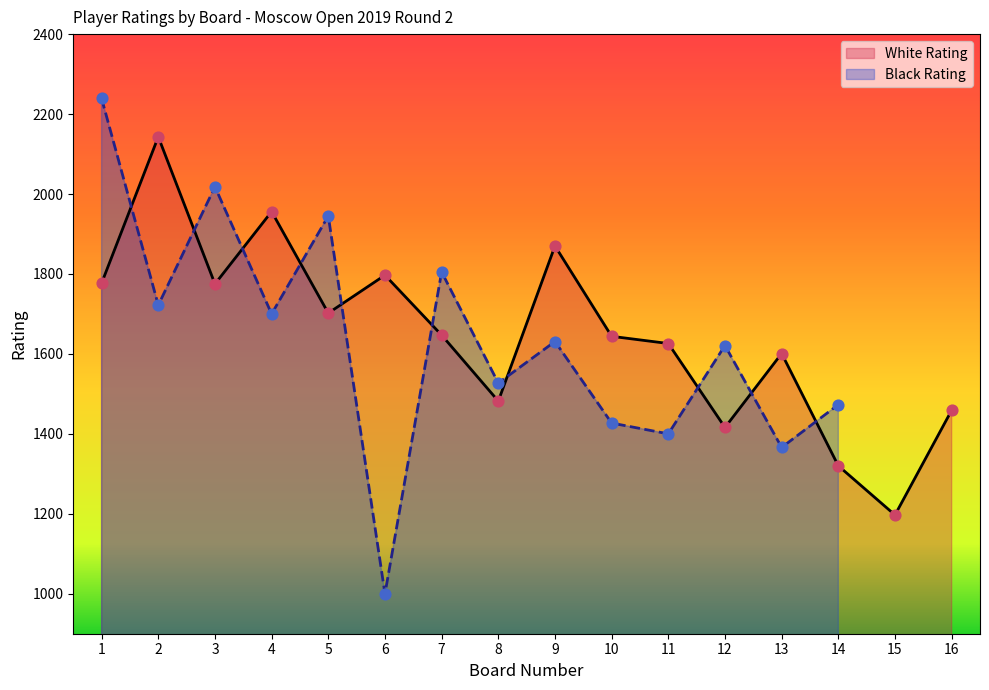

What is the total value across all series at 1?

4017